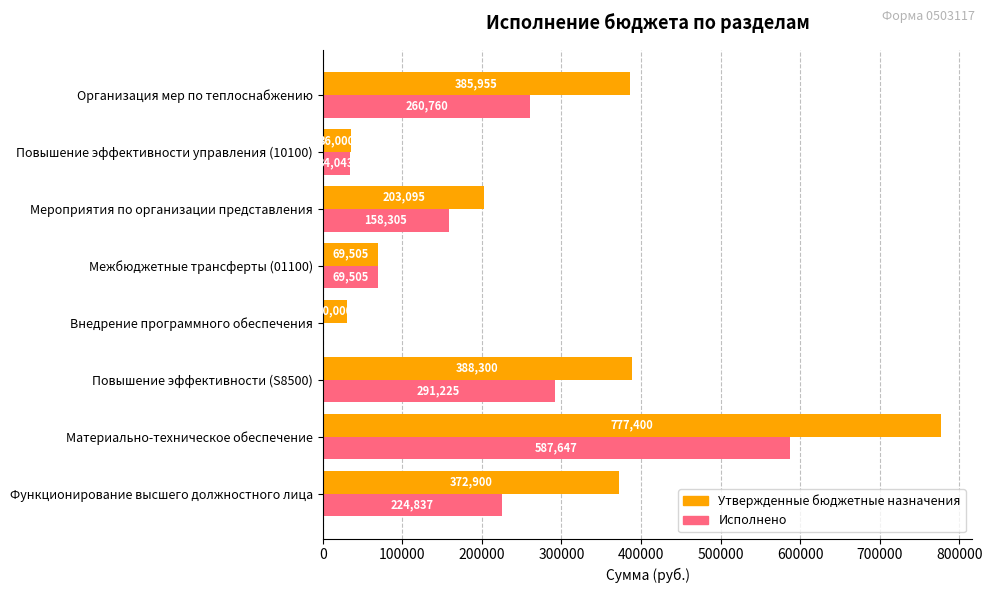

Is it true that Утвержденные бюджетные назначения equals 1380593.8 at Материально-техническое обеспечение?

False